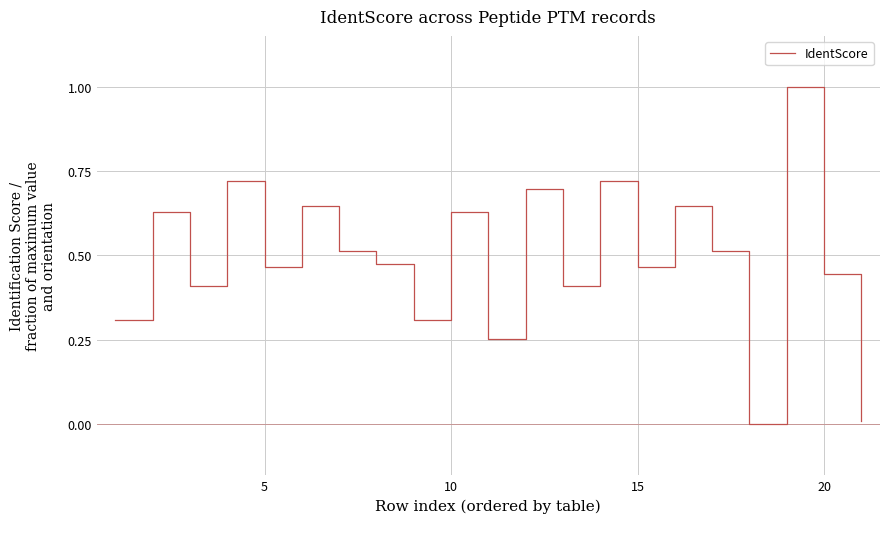

What is the difference between the maximum and minimum values?

1.0